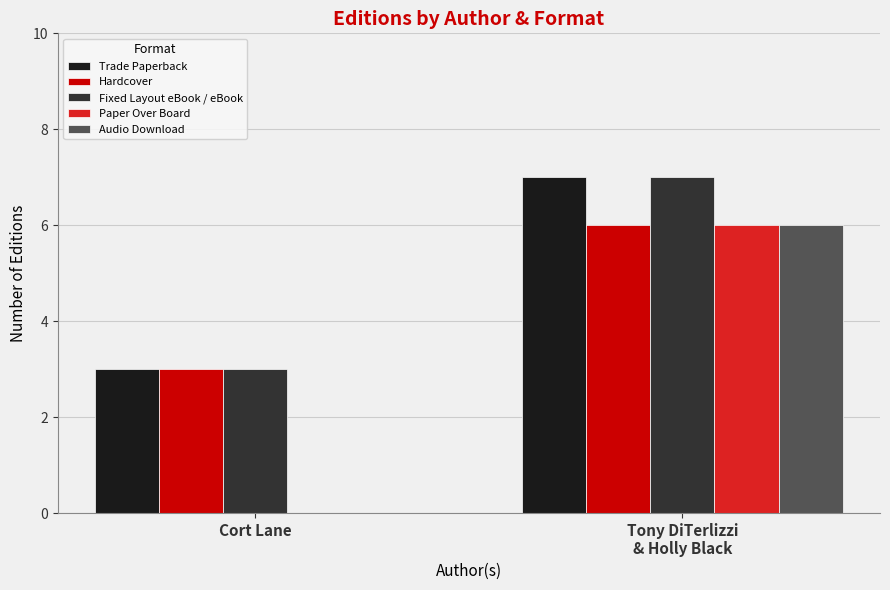

Count the Audio Download values in the range 0 to 6.

2